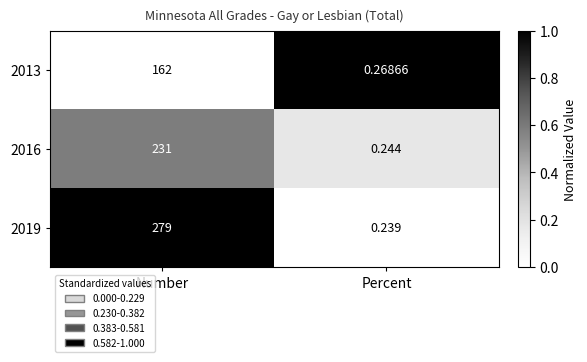

What is the total value across all series at Number?

672.0